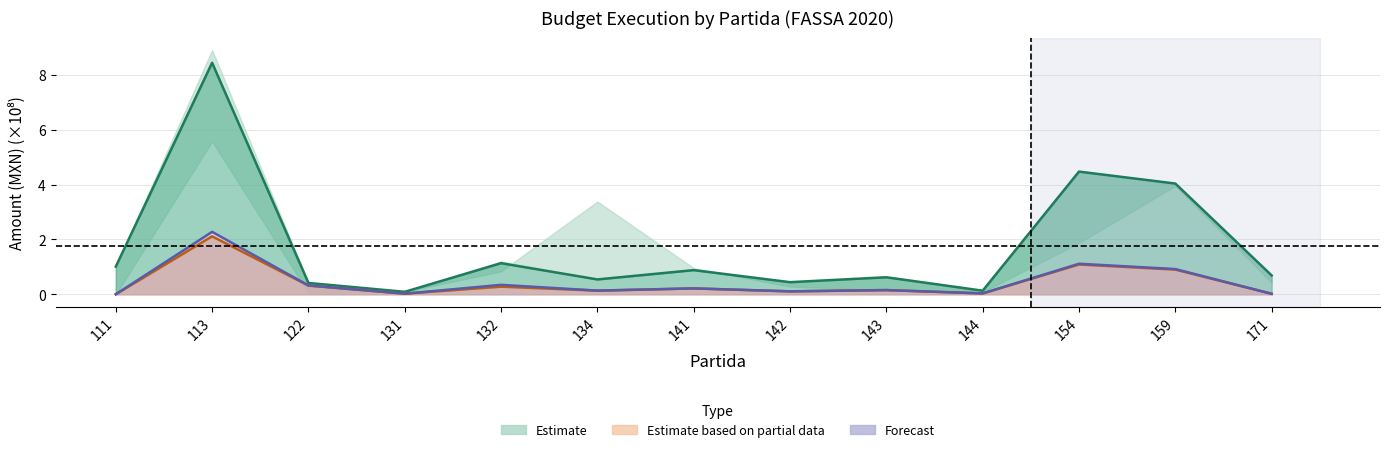

What is the total value across all series at 134?

0.8